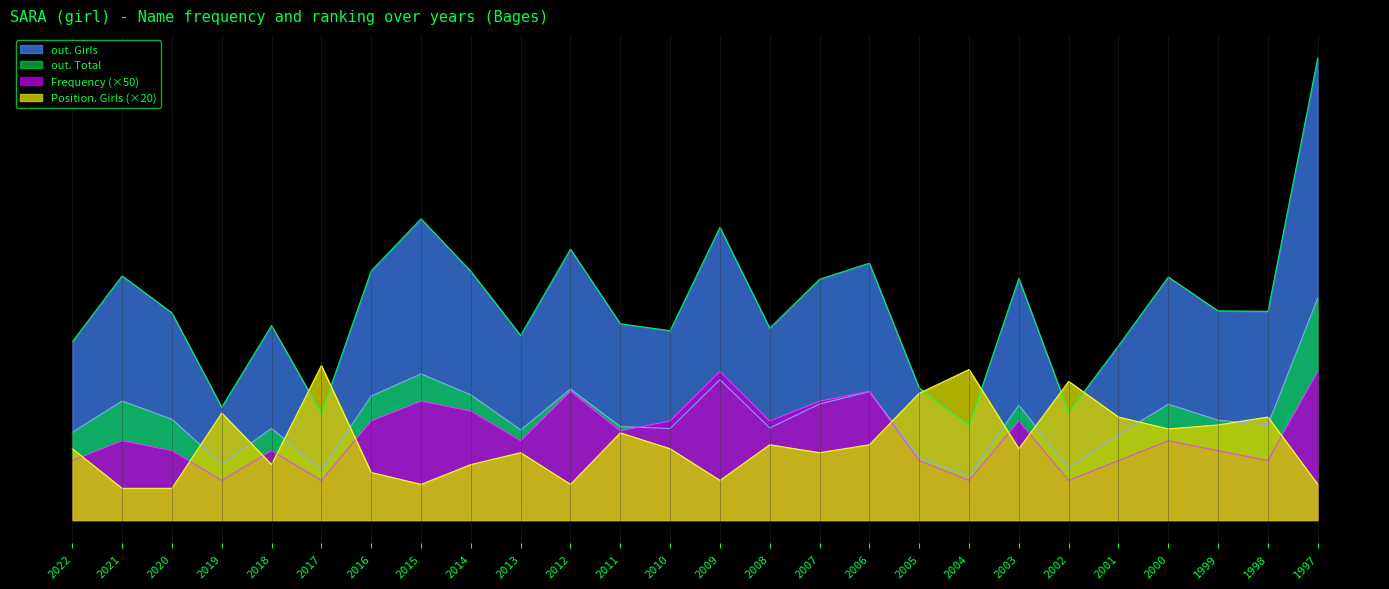

Which series has the largest range (max minus min)?

out. Girls